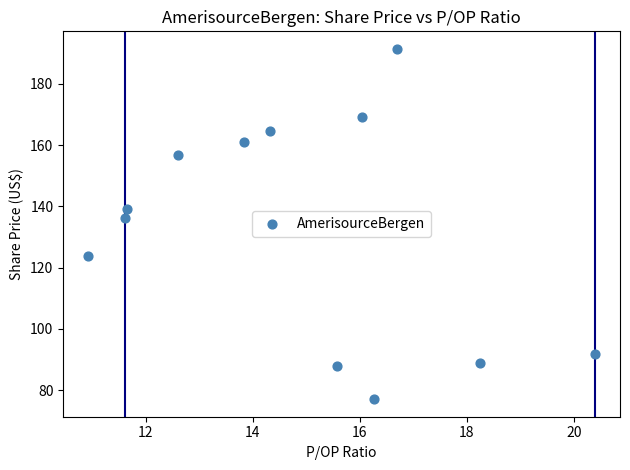

What Y value in the scatter plot is closest to 134?

136.1